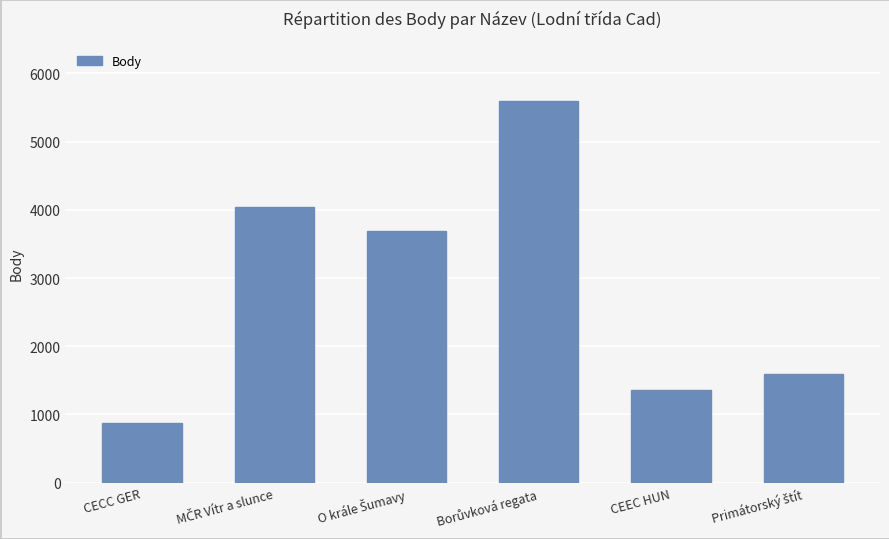

The chart shows a value of 1459 at CECC GER. True or false?

False